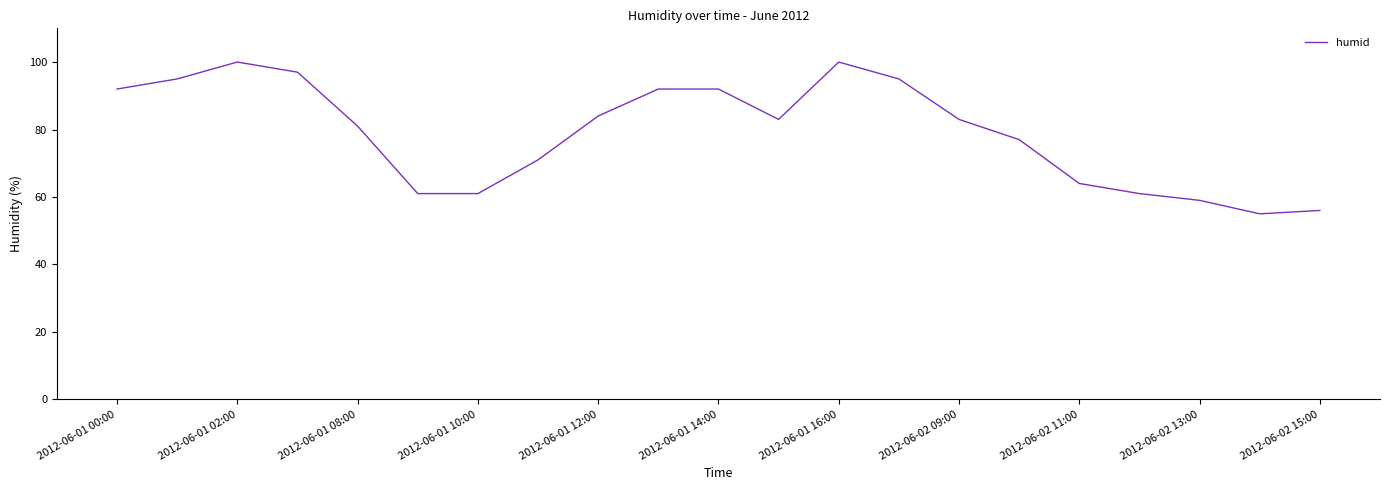

Does the chart display data point markers on the line(s)?

No